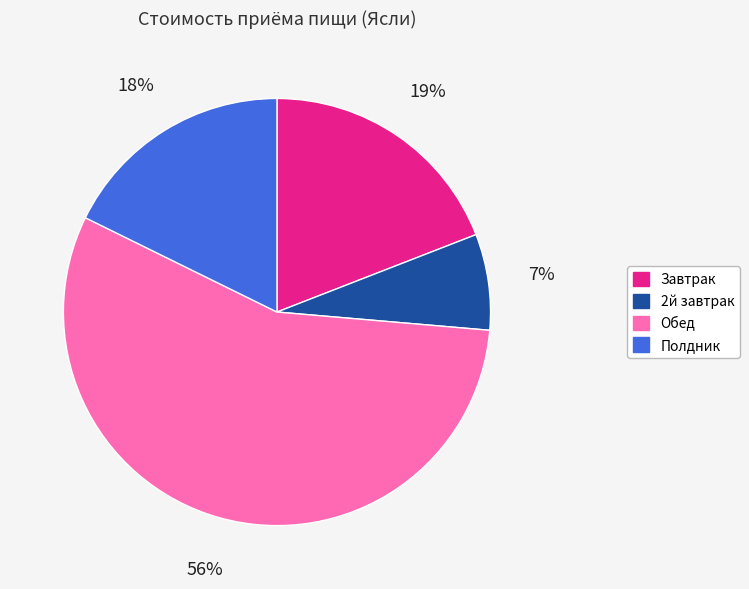

Do Обед and Завтрак together represent more than half of the pie?

Yes